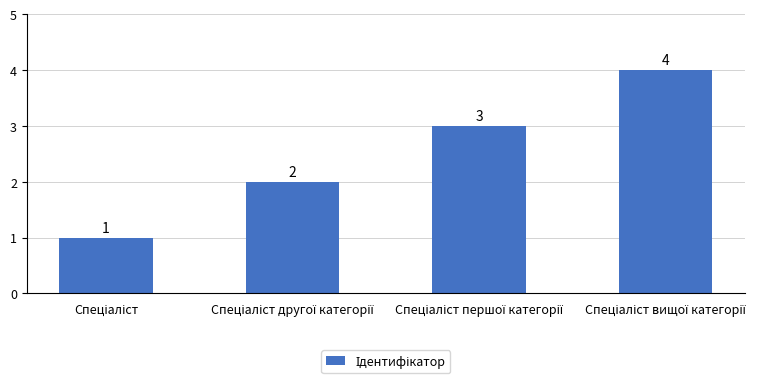

How many values are between 2 and 4?

3